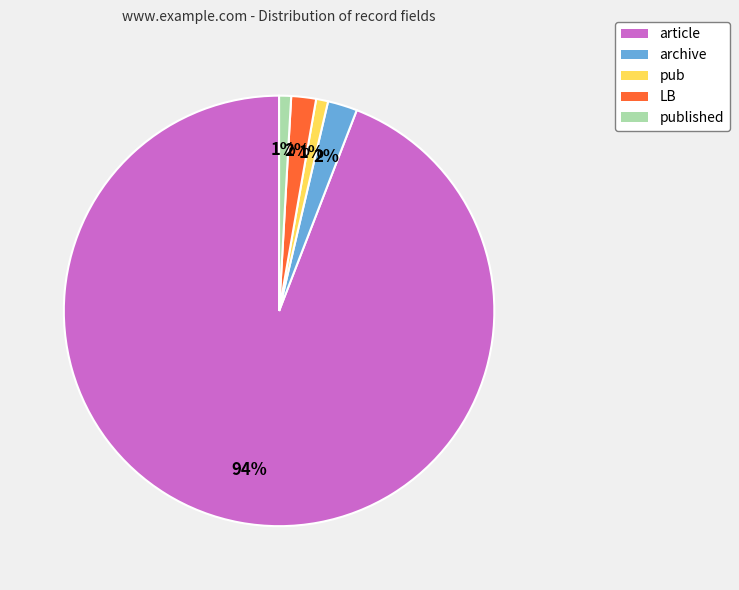

How many segments does this pie chart have?

5